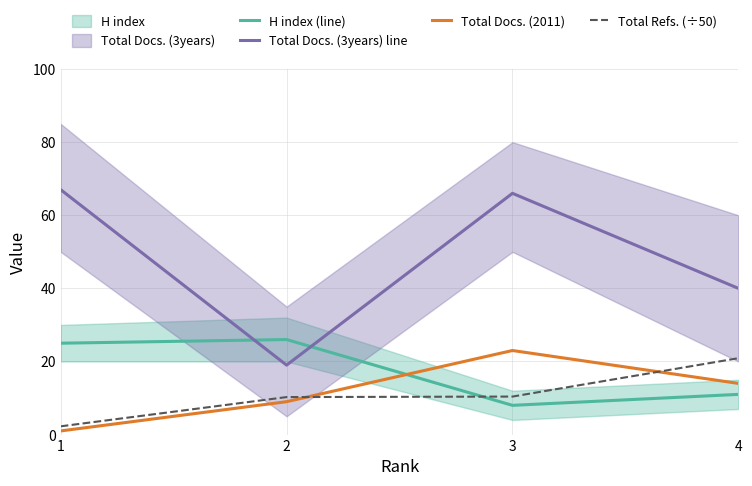

At which category does the chart reach its peak across all series?

1